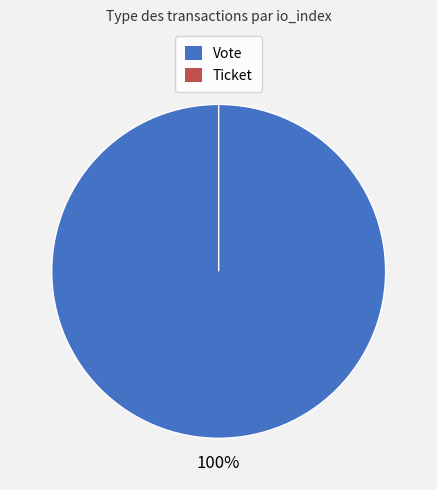

Is it true that Vote is 100% of the pie?

True